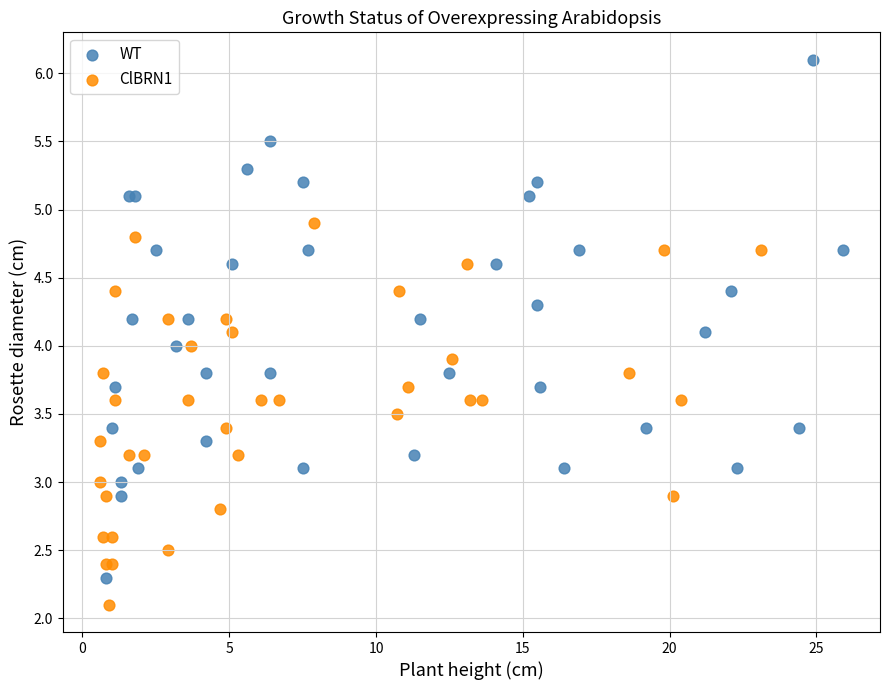

Which series has the largest Y range (max minus min)?

WT